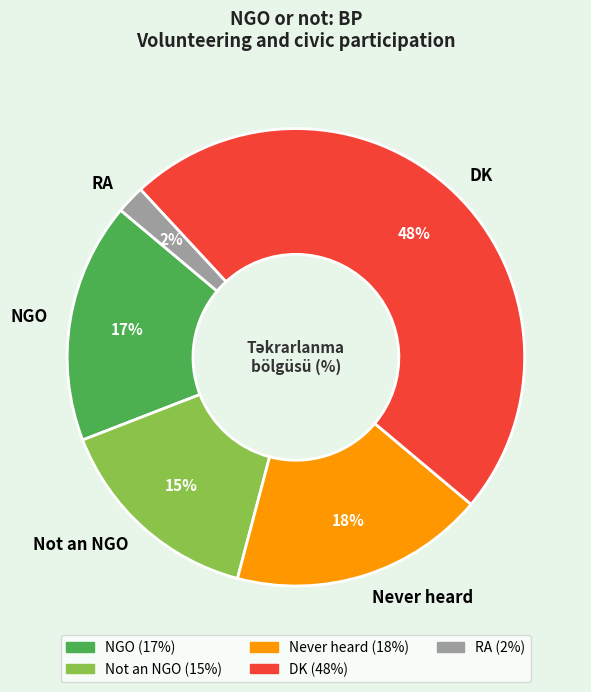

How many slices are in this pie chart?

5